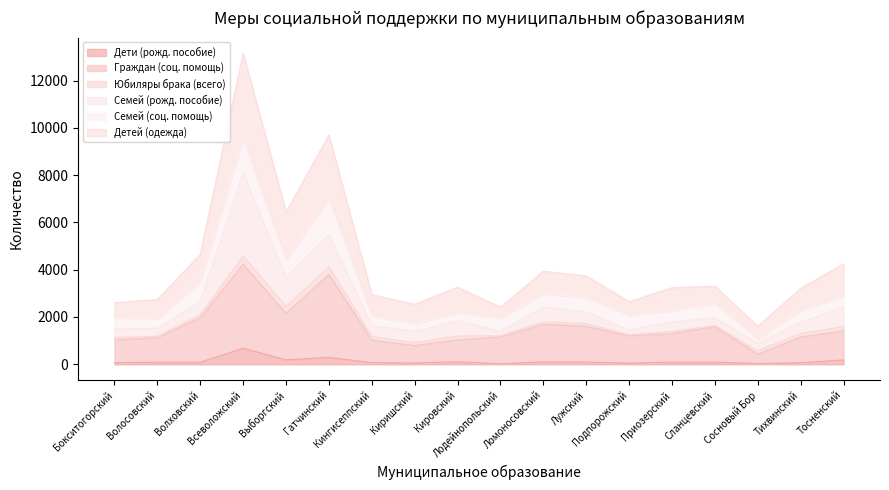

What are all the series names shown in the legend?

Дети (рожд. пособие), Граждан (соц. помощь), Юбиляры брака (всего), Семей (рожд. пособие), Семей (соц. помощь), Детей (одежда)